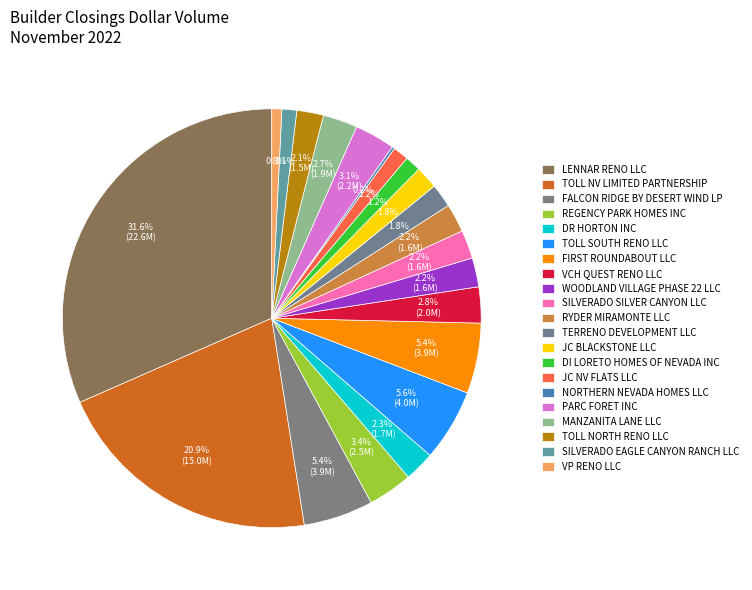

To the nearest percent, what is the average slice percentage?

5%